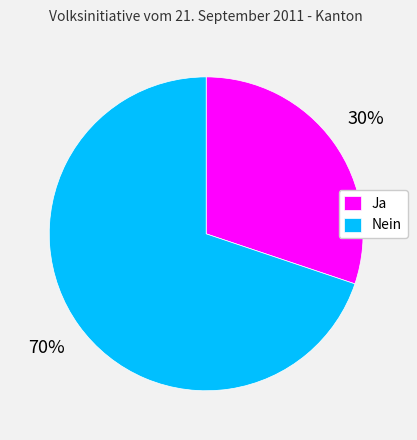

To the nearest percent, what is the difference between the Nein and Ja slice percentages?

40%